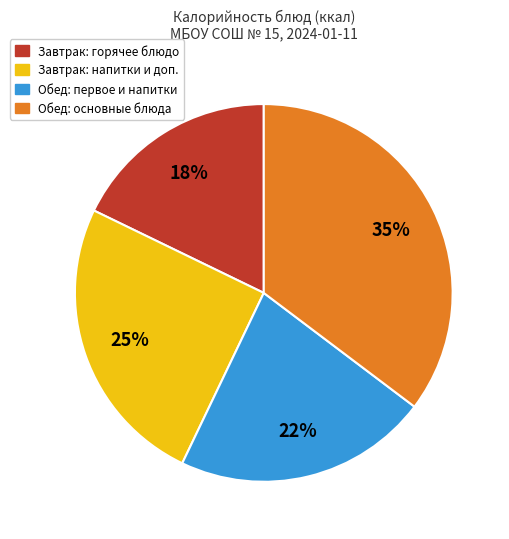

How many segments does this pie chart have?

4